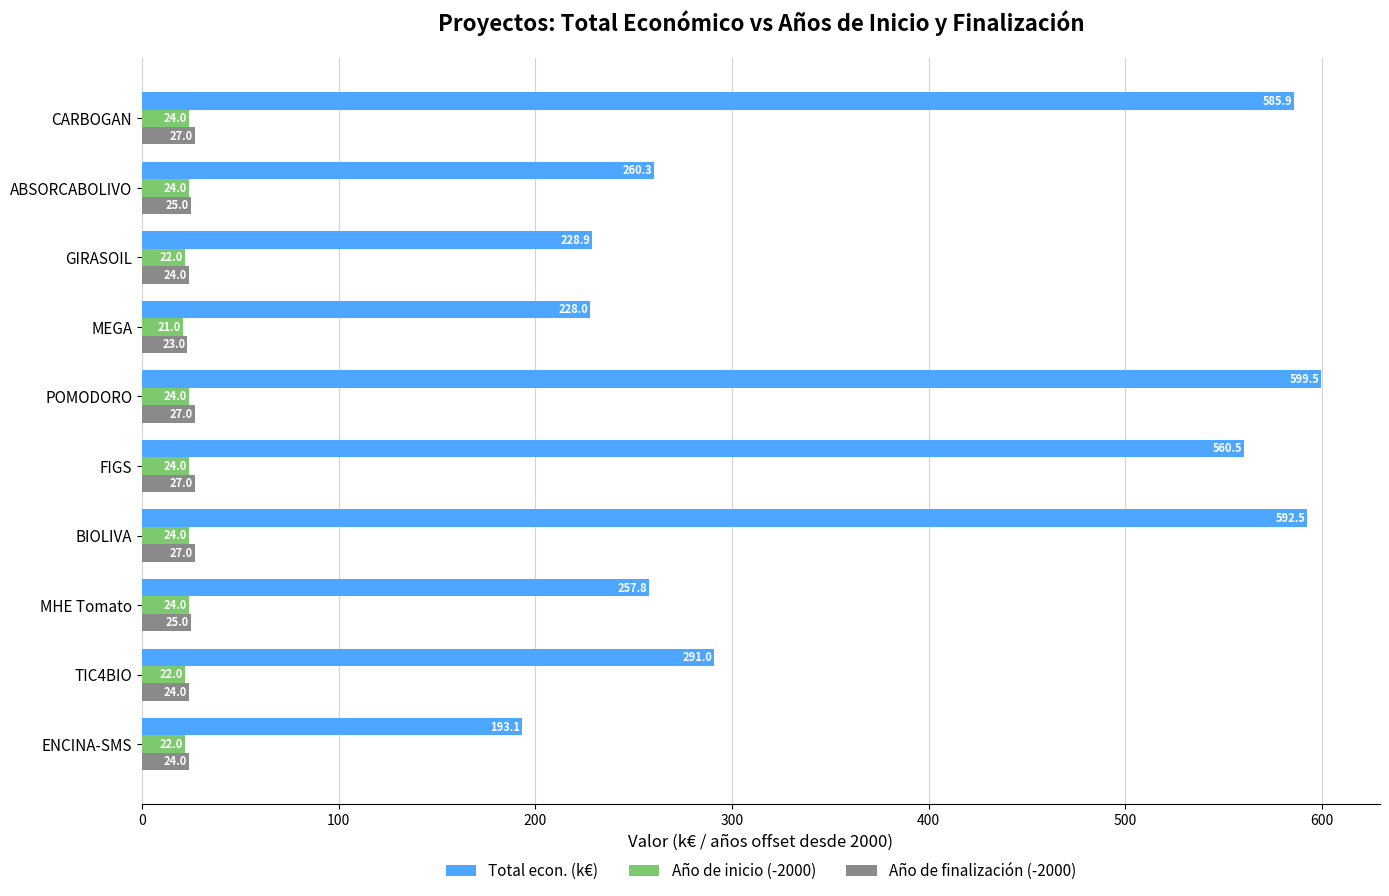

Which series has the largest range (max minus min)?

Total econ. (k€)